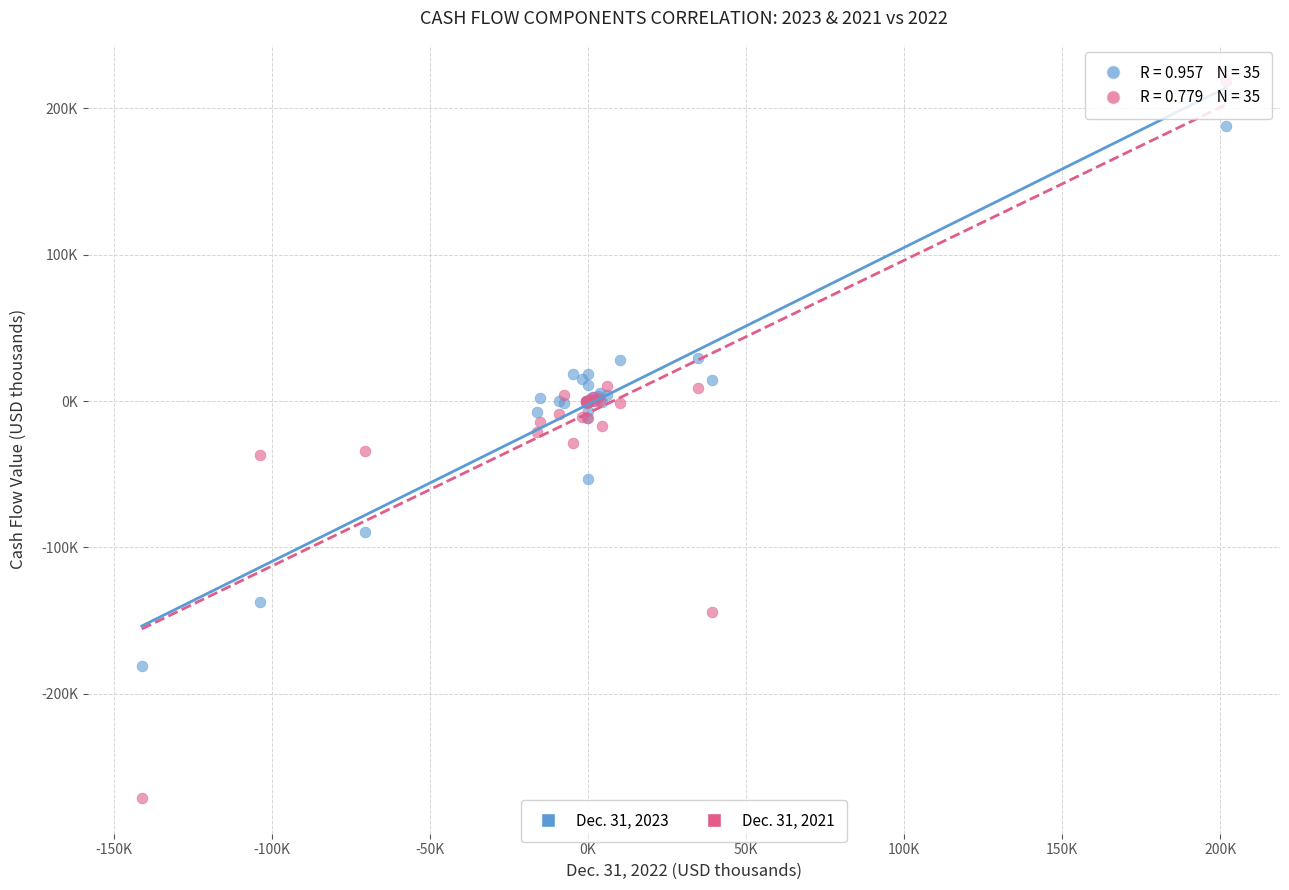

What are all the series names shown in the legend?

Dec. 31, 2023, Dec. 31, 2021